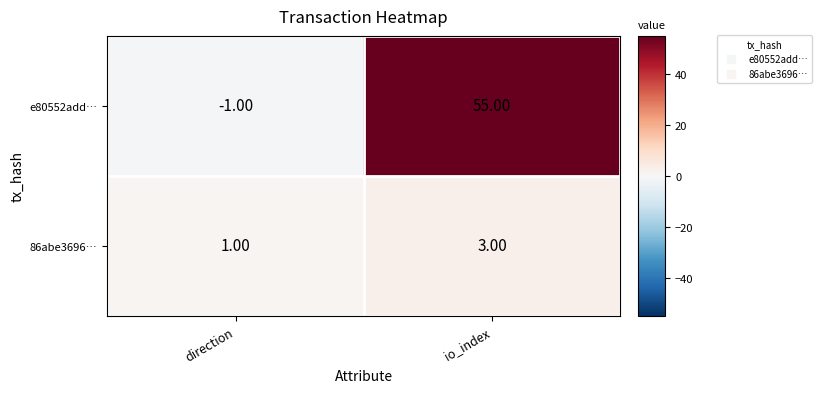

At which label does e80552add… reach its minimum?

direction